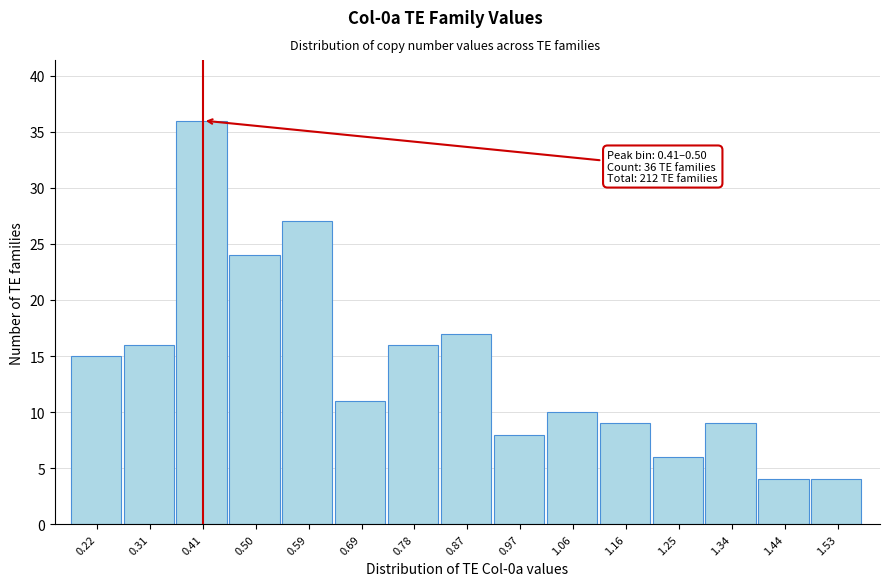

Reading left to right, what are all the values shown in this chart?

0.22=15	0.31=16	0.41=36	0.50=24	0.59=27	0.69=11	0.78=16	0.87=17	0.97=8	1.06=10	1.16=9	1.25=6	1.34=9	1.44=4	1.53=4